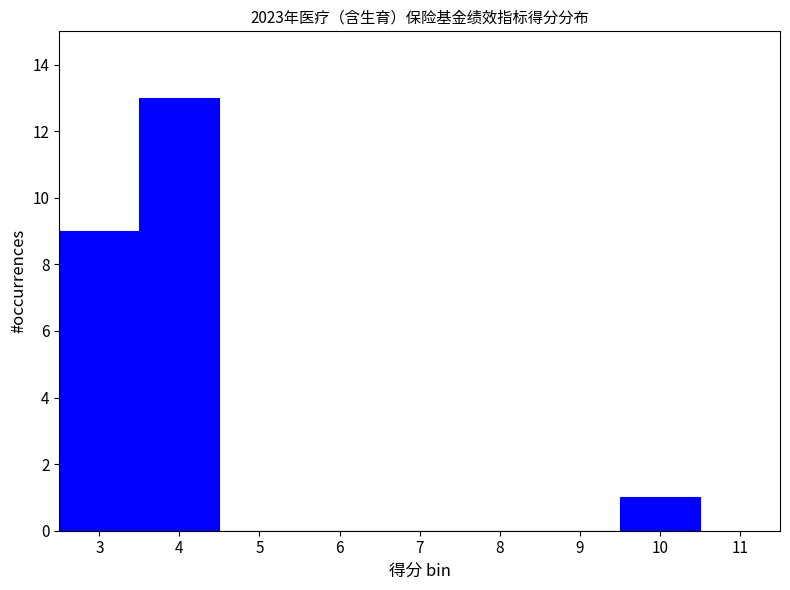

Reading left to right, list every bar in this chart as the range it spans on the x-axis followed by its height. The values are not printed on the chart, so give them approximately, as read against the axis.

2.5 to 3.5: 9
3.5 to 4.5: 13
4.5 to 5.5: 0
5.5 to 6.5: 0
6.5 to 7.5: 0
7.5 to 8.5: 0
8.5 to 9.5: 0
9.5 to 10.5: 1